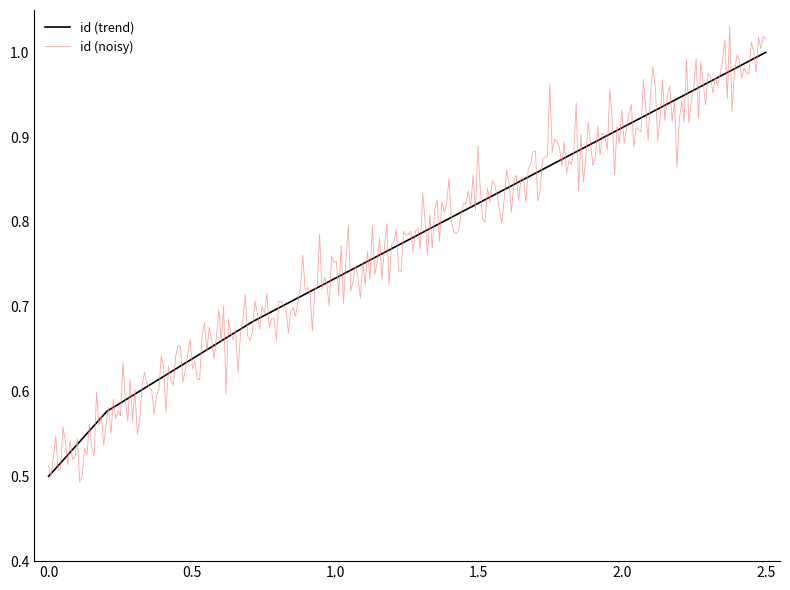

What is the sum of all values?

2.8